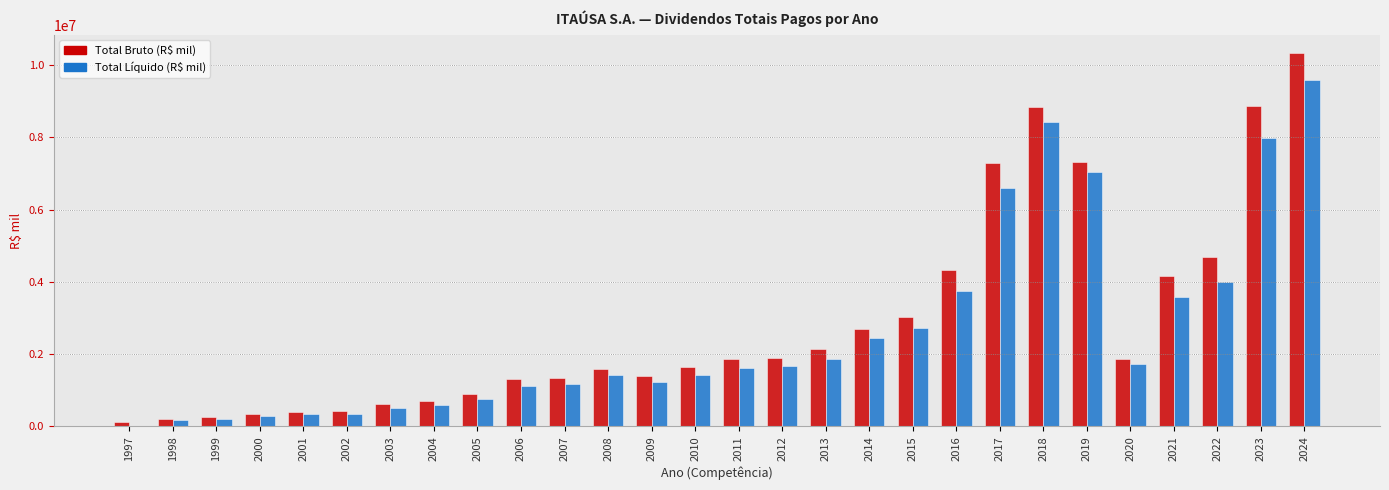

Does the chart contain stacked bars?

No